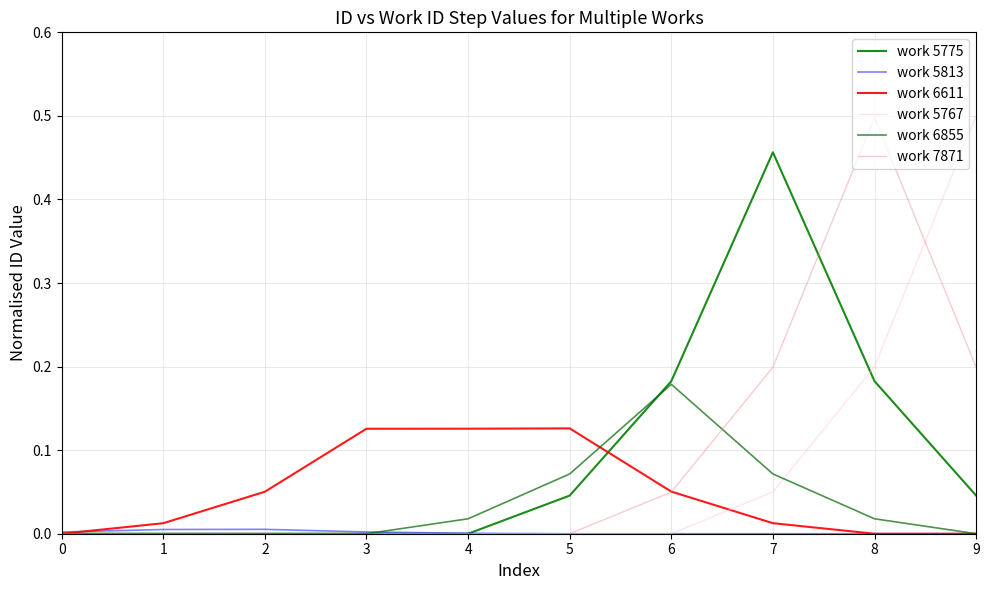

Does the chart display data point markers on the line(s)?

No